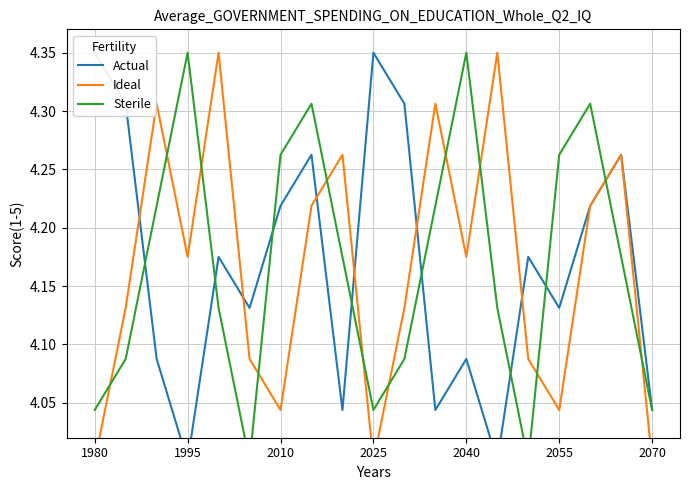

How many interior local peaks does the Sterile series have?

4